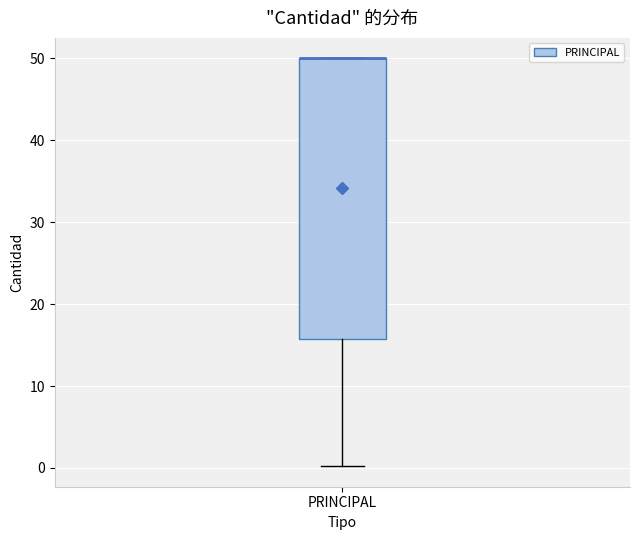

Where is the upper edge of the box for PRINCIPAL on the y-axis? The values are not printed on the chart, so give them approximately, as read against the axis.

50